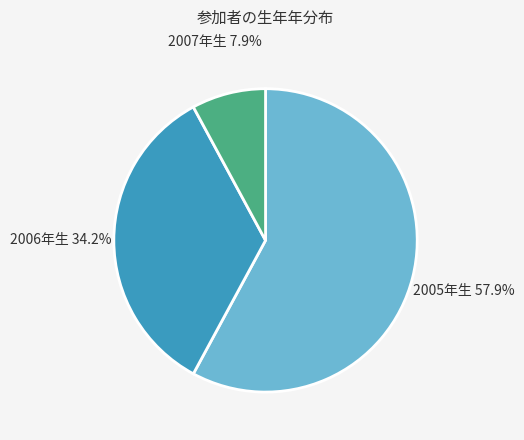

Is there any slice that represents more than half of the pie?

Yes